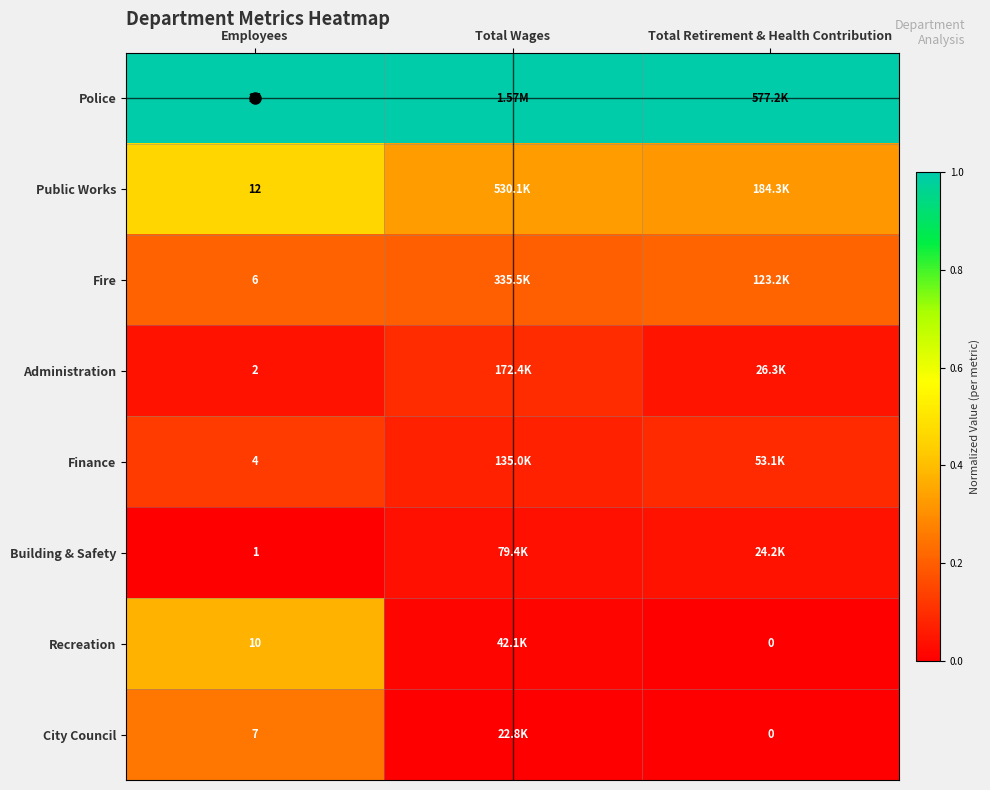

What is the spread (max minus min) of values at Total Wages?

1.0